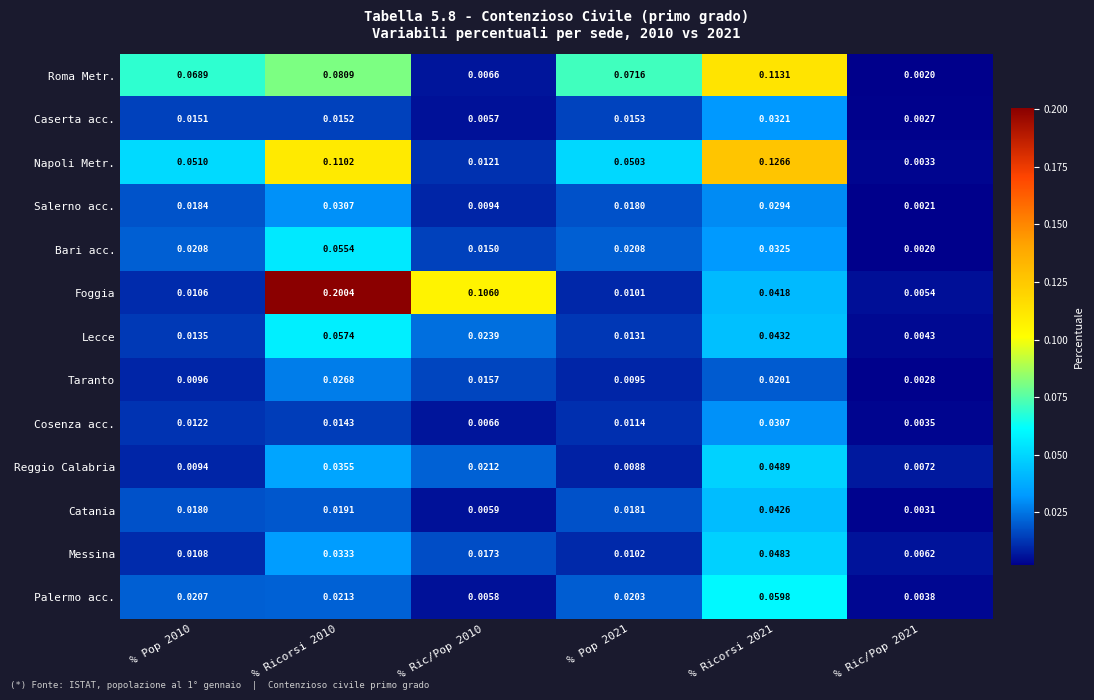

Between % Pop 2021 and % Ric/Pop 2021, which series saw the biggest shift?

Roma Metr.